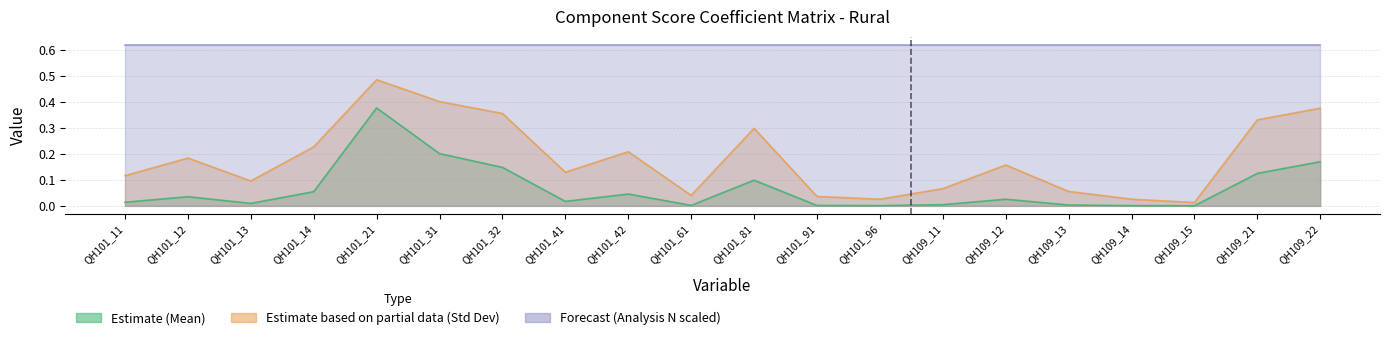

True or false: Estimate (Mean) and Estimate based on partial data (Std Dev) intersect in this chart.

False